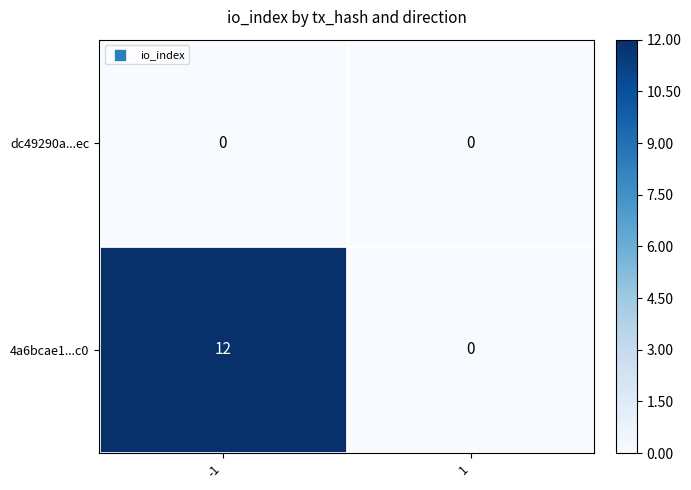

Which series has the largest total across all categories?

4a6bcae1...c0